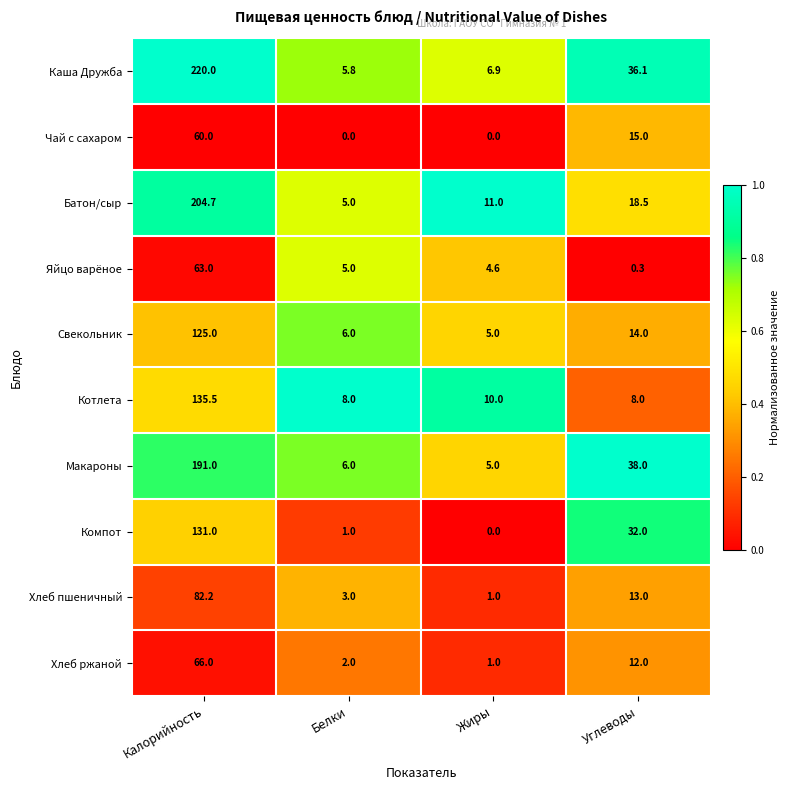

How many categories are shown in the chart?

4